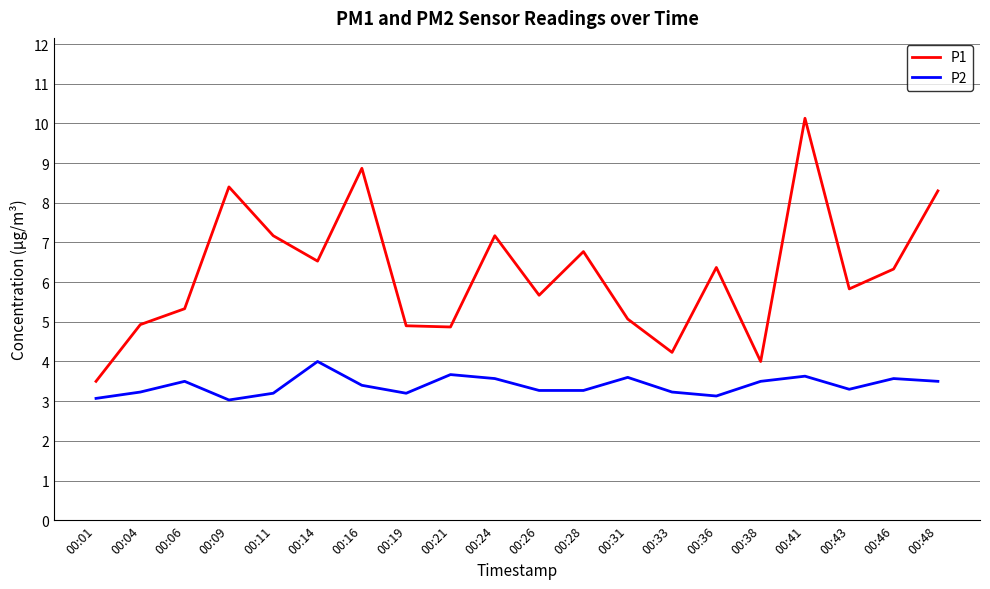

The P1 series shows 7.3 at 00:19. True or false?

False